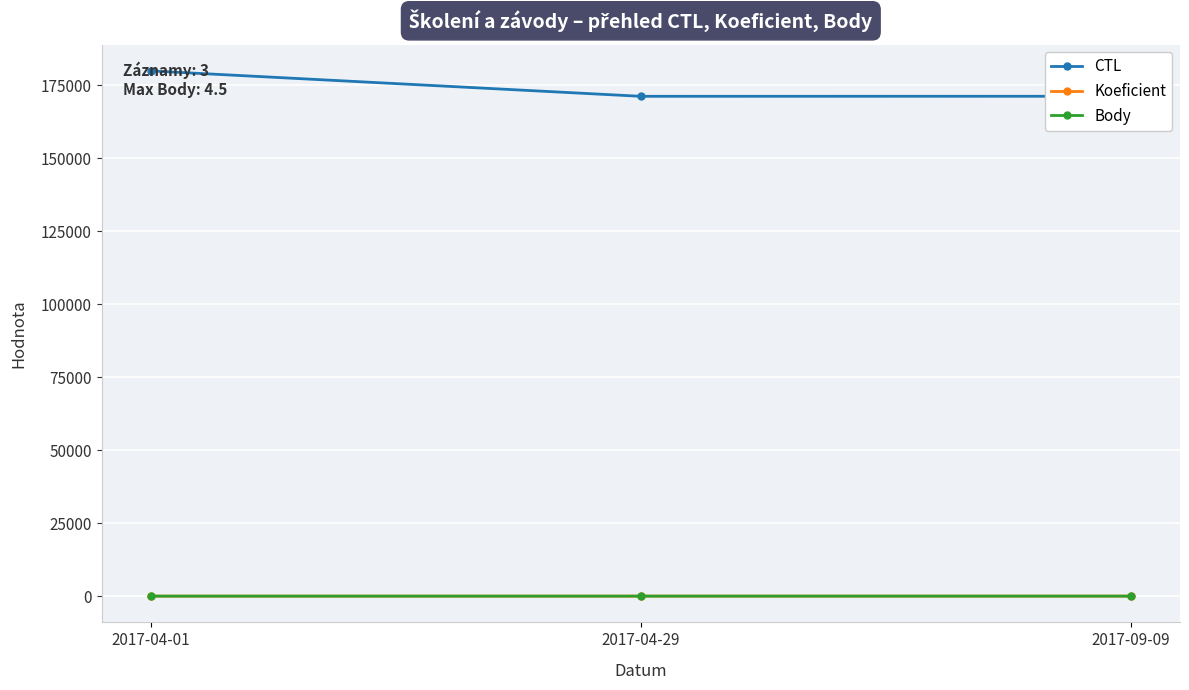

Which category has the highest value across all series?

2017-04-01